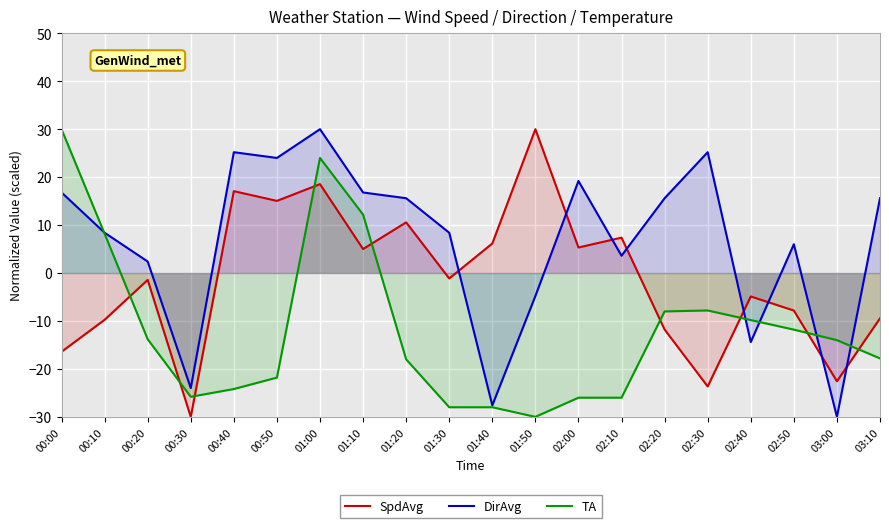

Reading right to left, transcribe all the data shown in this chart.

SpdAvg: -9.5	-22.6	-7.8	-4.9	-23.7	-11.8	7.4	5.3	30.0	6.2	-1.1	10.6	5.0	18.5	15.0	17.1	-30.0	-1.4	-9.8	-16.4
DirAvg: 15.6	-30.0	6.0	-14.4	25.2	15.6	3.6	19.2	-4.8	-27.6	8.4	15.6	16.8	30.0	24.0	25.2	-24.0	2.4	8.4	16.8
TA: -17.8	-14.0	-11.8	-9.8	-7.8	-8.0	-26.0	-26.0	-30.0	-28.0	-28.0	-18.0	12.2	24.0	-21.8	-24.2	-25.8	-13.8	8.2	30.0